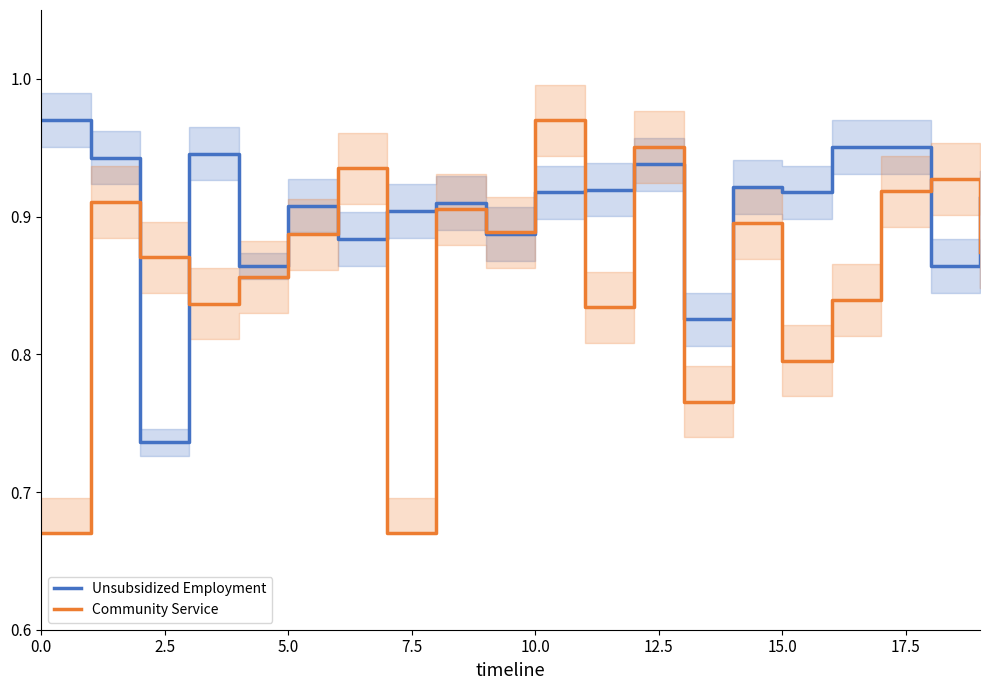

Does the chart display data point markers on the line(s)?

No